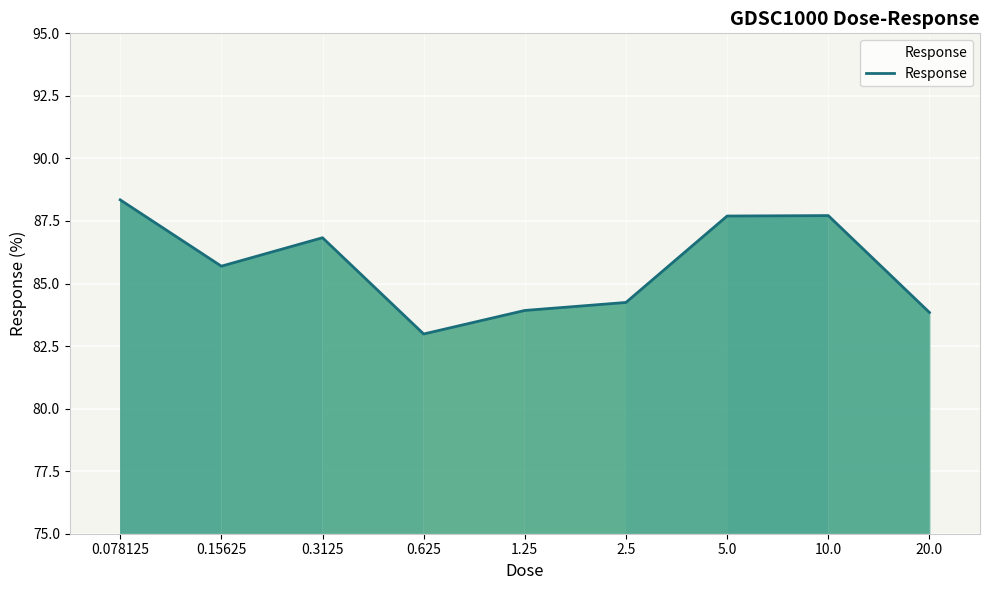

Count the number of categories in the chart.

9